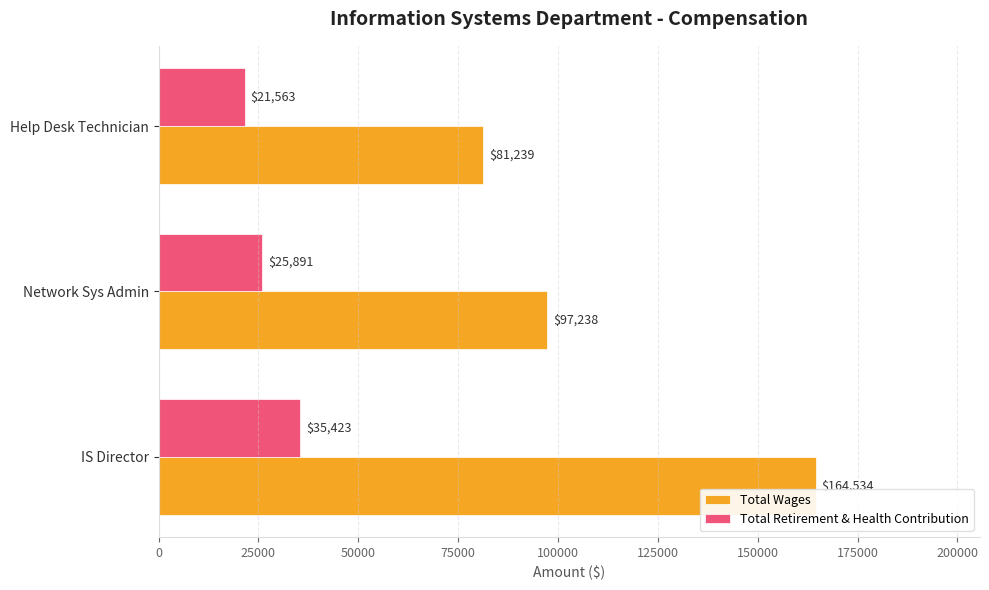

Read the Total Retirement & Health Contribution value at Help Desk Technician.

21563